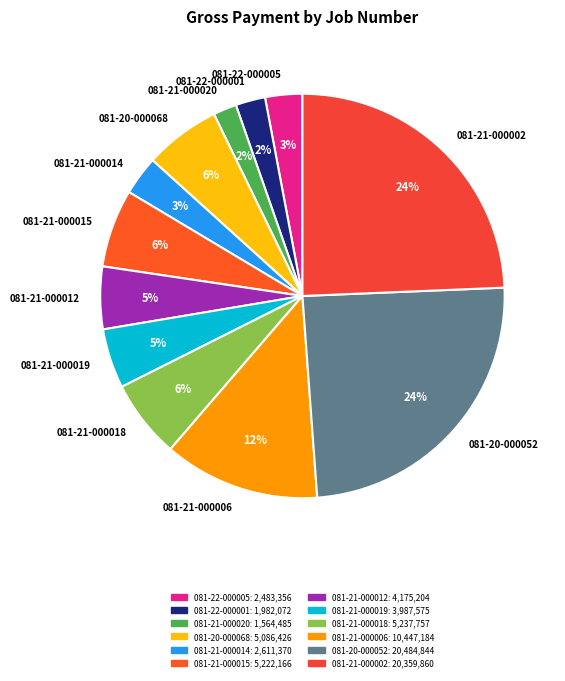

To the nearest percent, what portion does 081-21-000018 represent?

6%